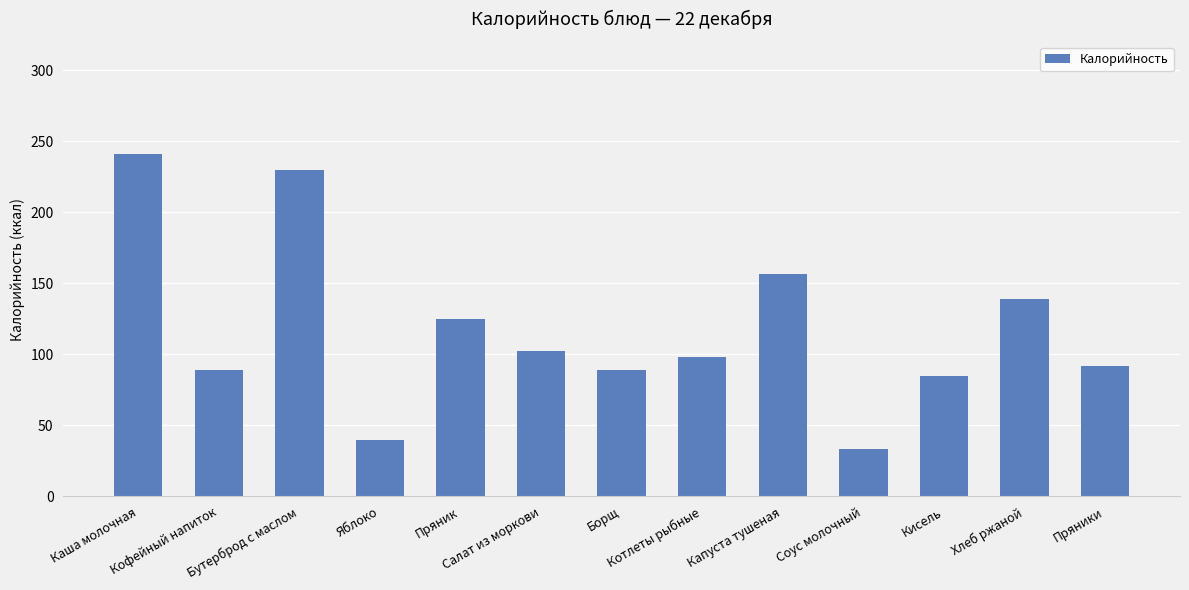

At which label does the data first exceed 97?

Каша молочная